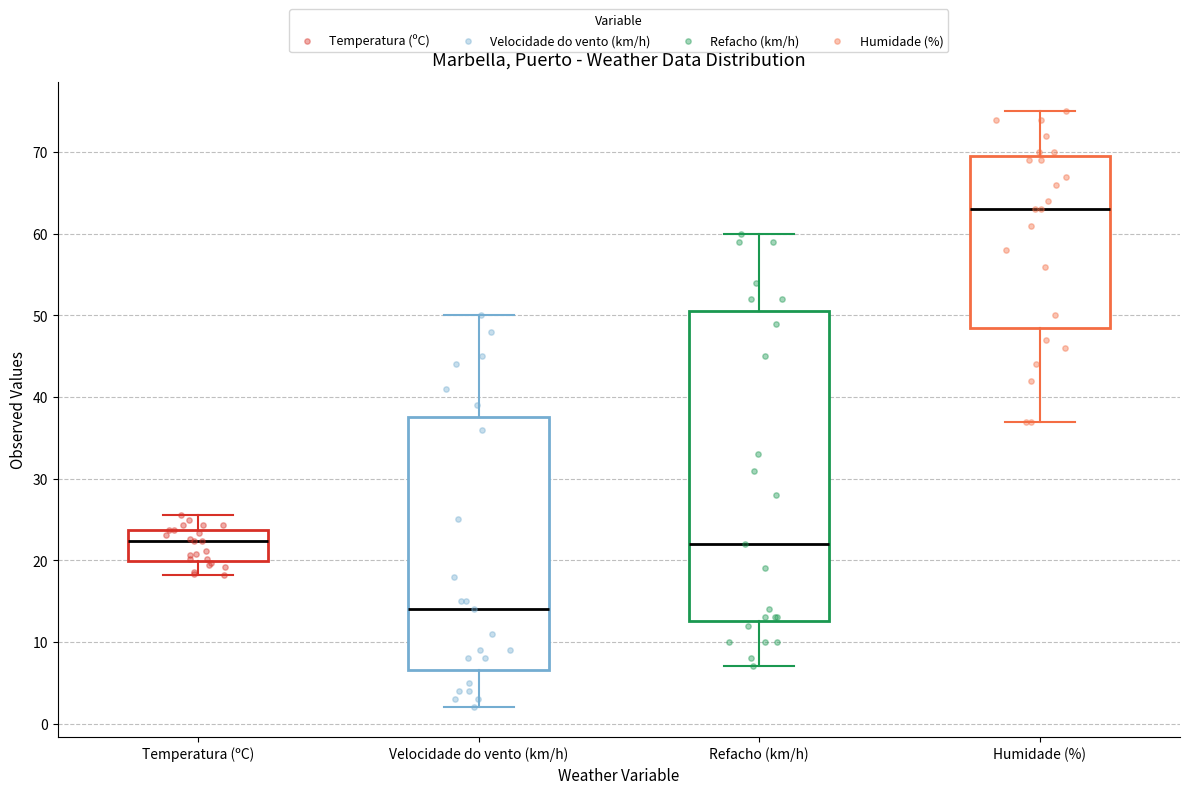

Where is the upper edge of the box for Temperatura (ºC) on the y-axis? The values are not printed on the chart, so give them approximately, as read against the axis.

24